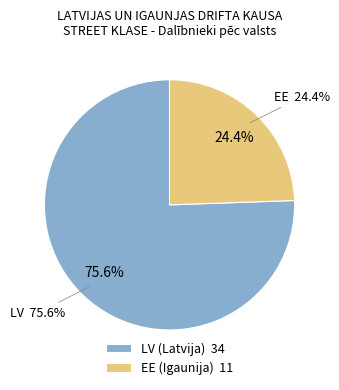

How many segments does this pie chart have?

2